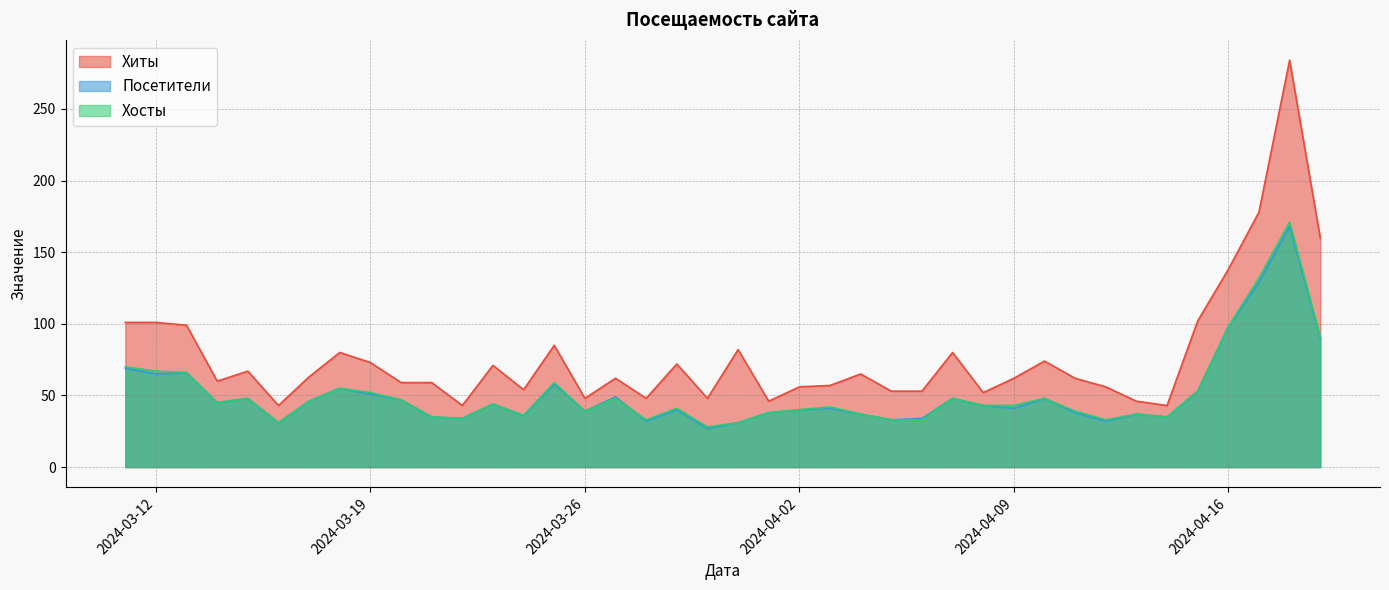

What is the greatest value displayed?

284